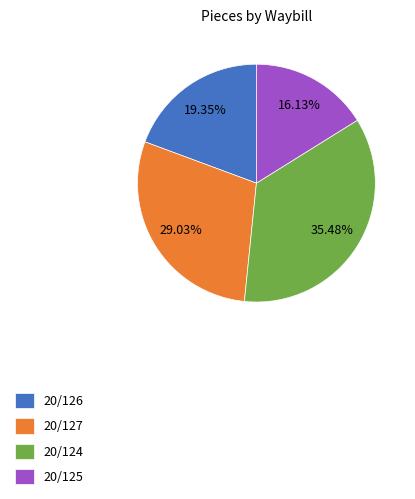

Which has a higher value, 20/124 or 20/125?

20/124